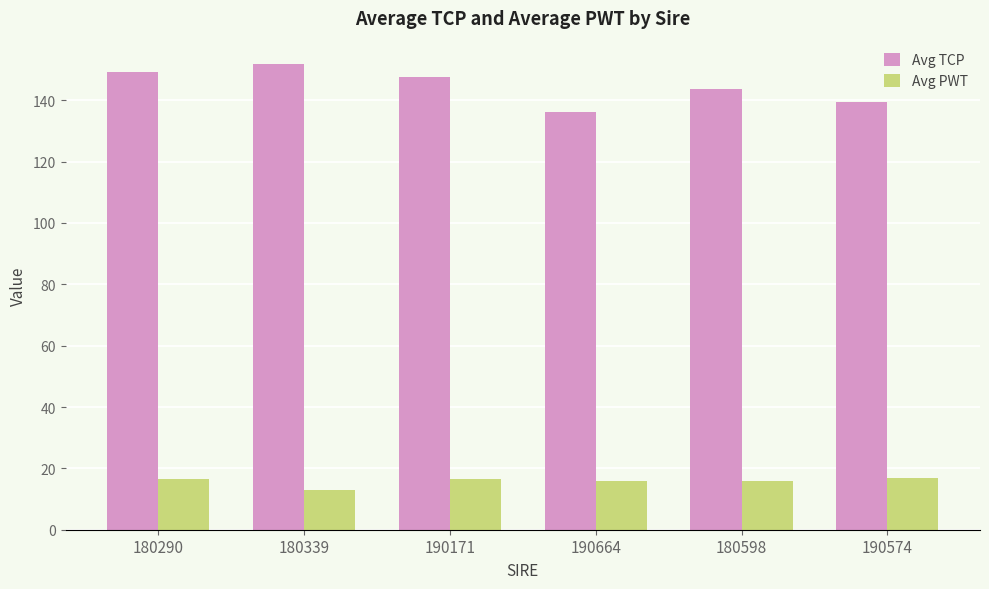

Read the Avg PWT value at 180339.

13.1